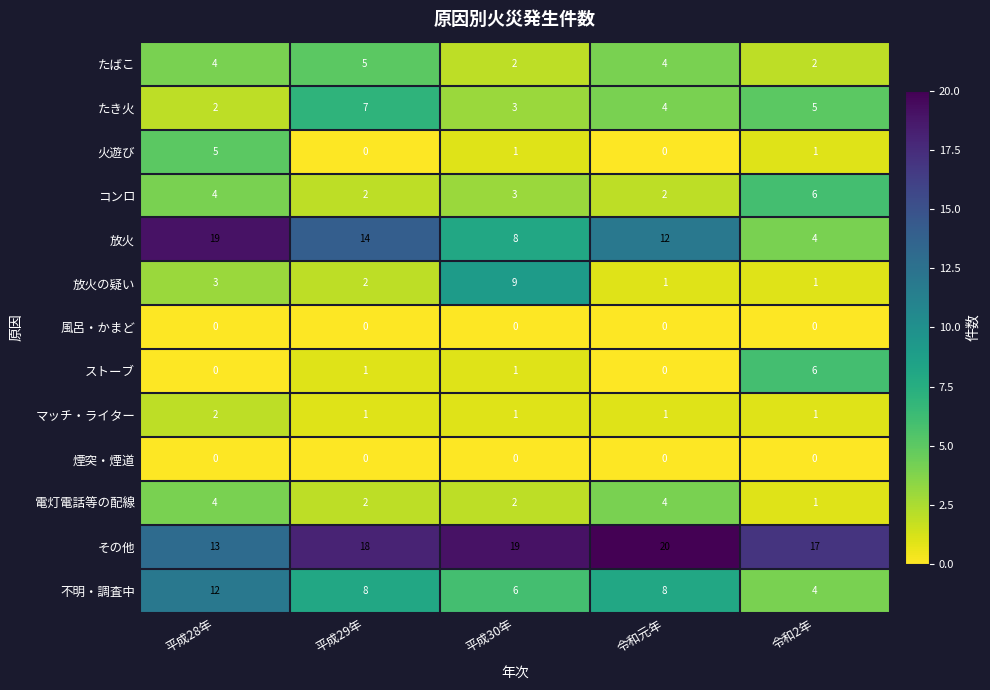

Which series has the largest total across all categories?

その他